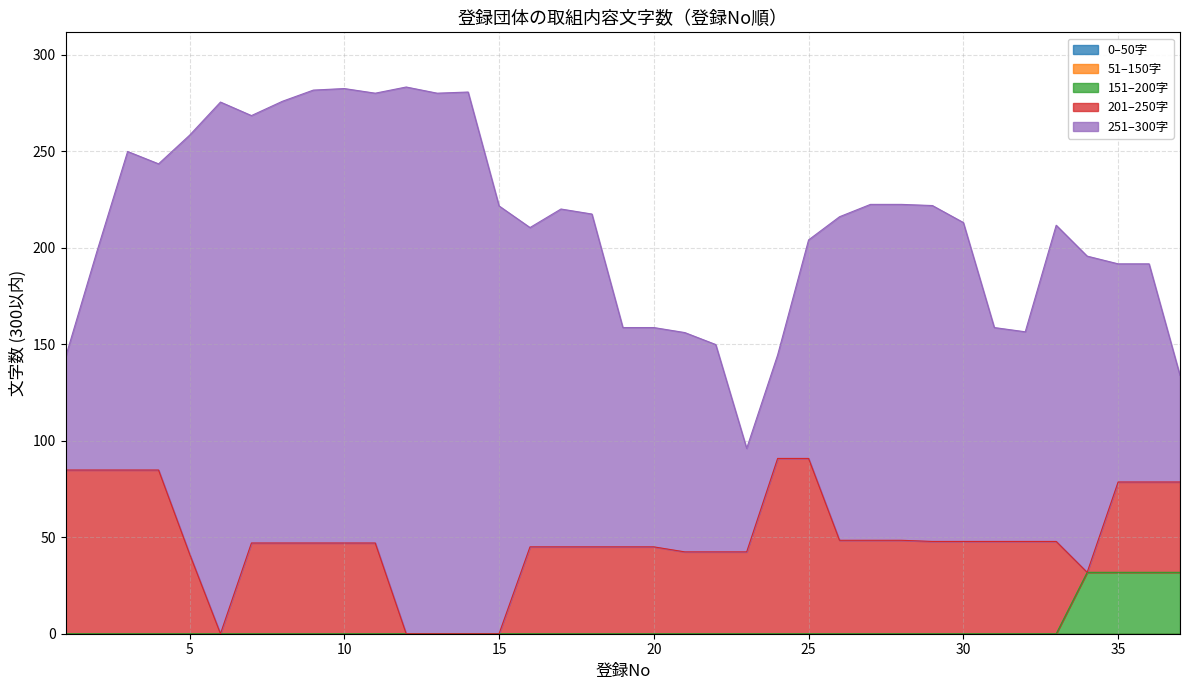

Does the chart have visible grid lines?

Yes